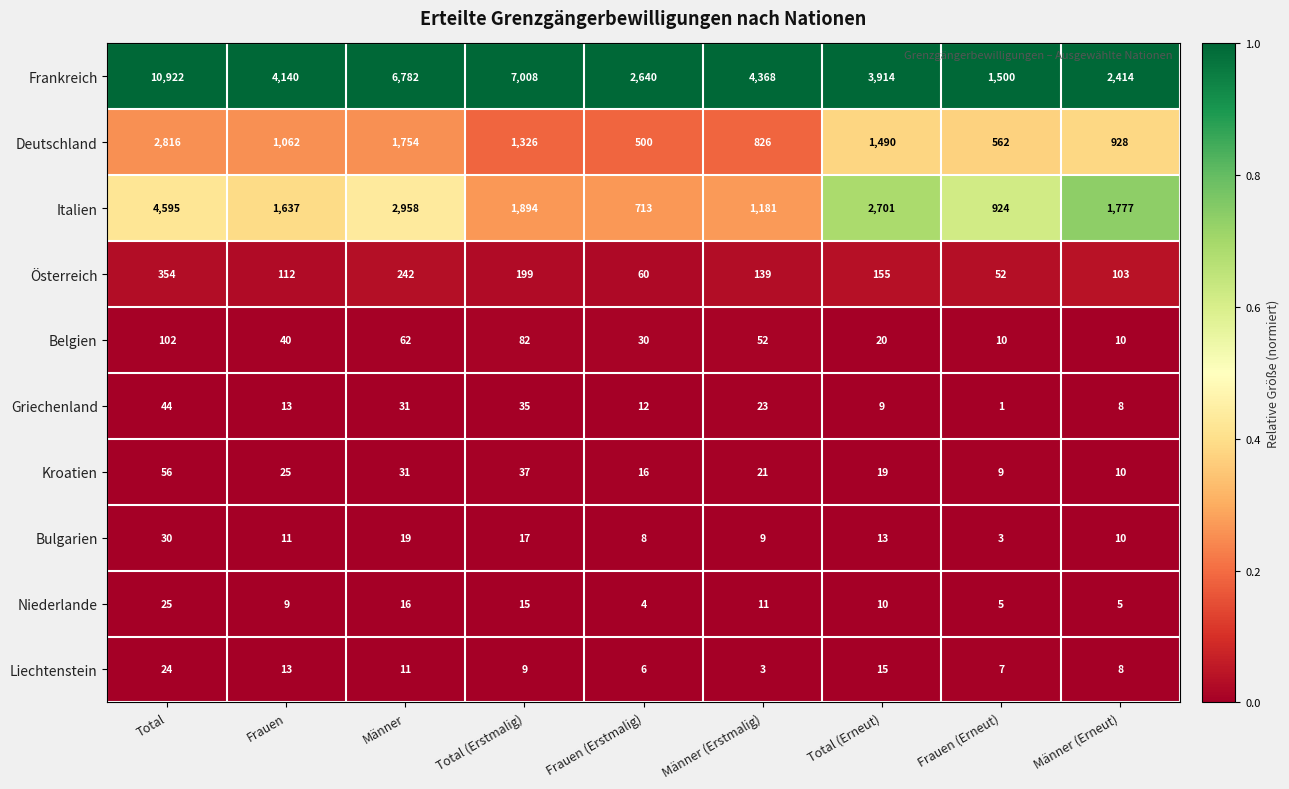

How many data points does each series have?

9